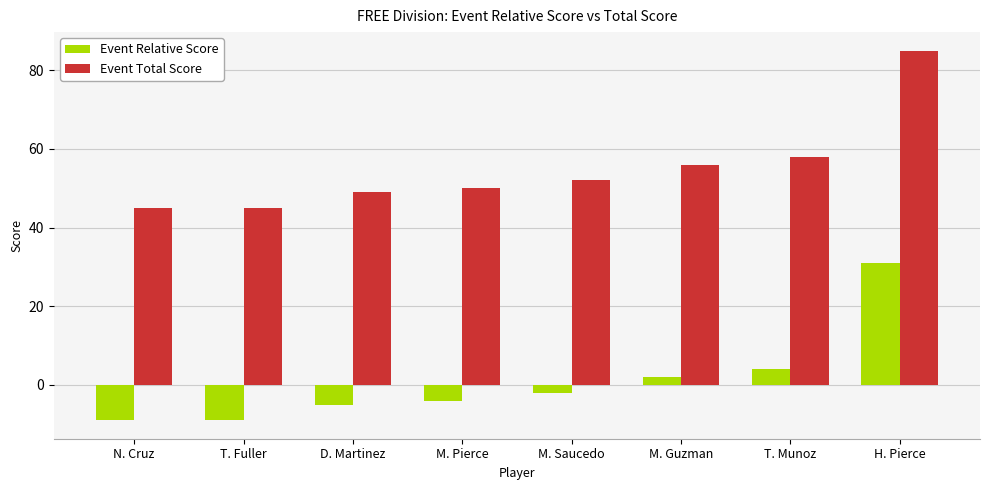

How many data points does each series have?

8